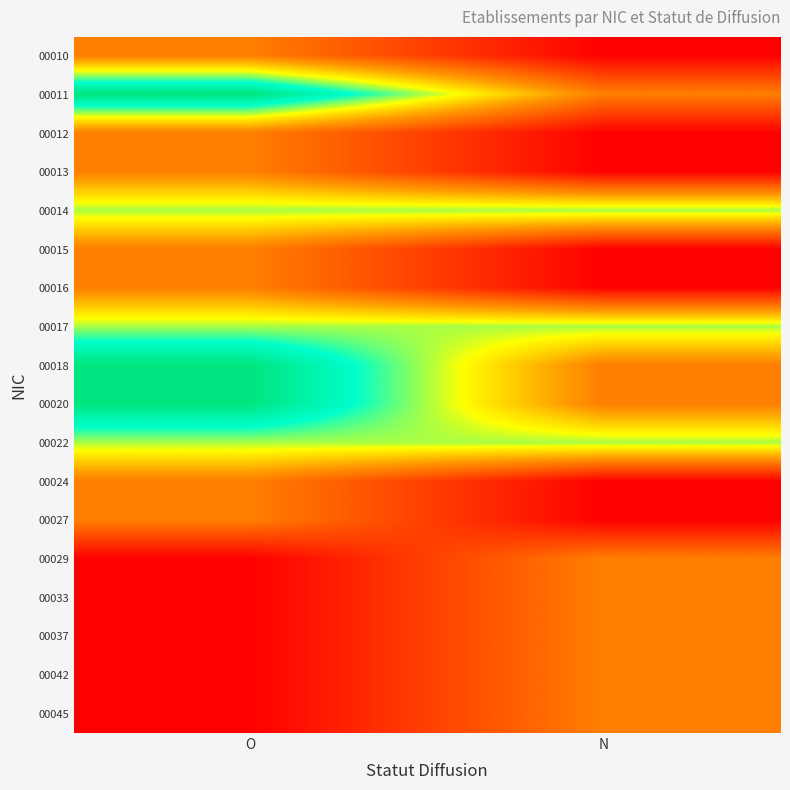

What is the spread (max minus min) of values at N?

2